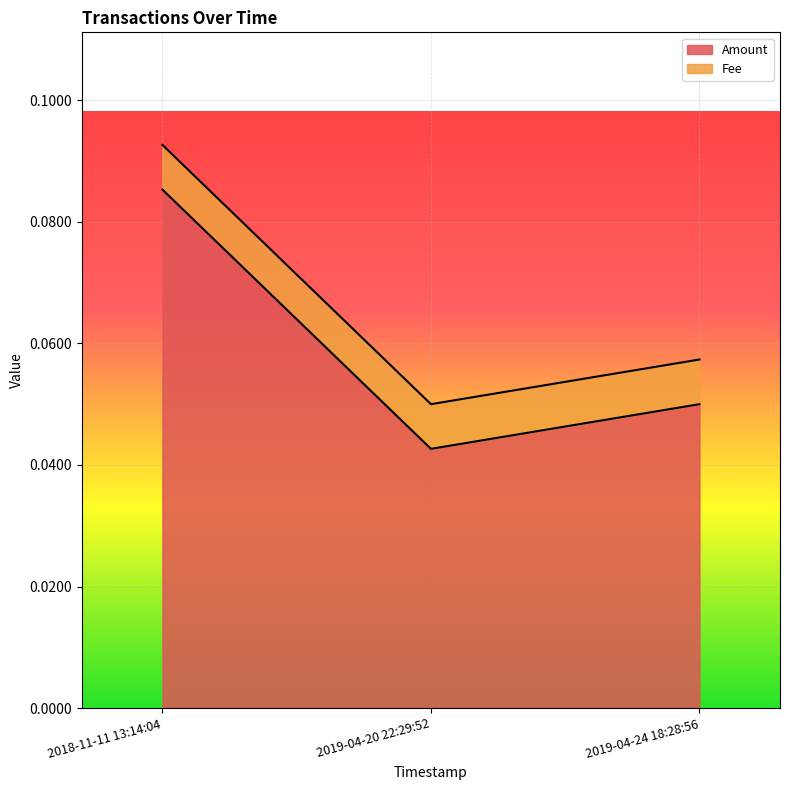

True or false: the data shows 0.0 at 2019-04-20 22:29:52.

True